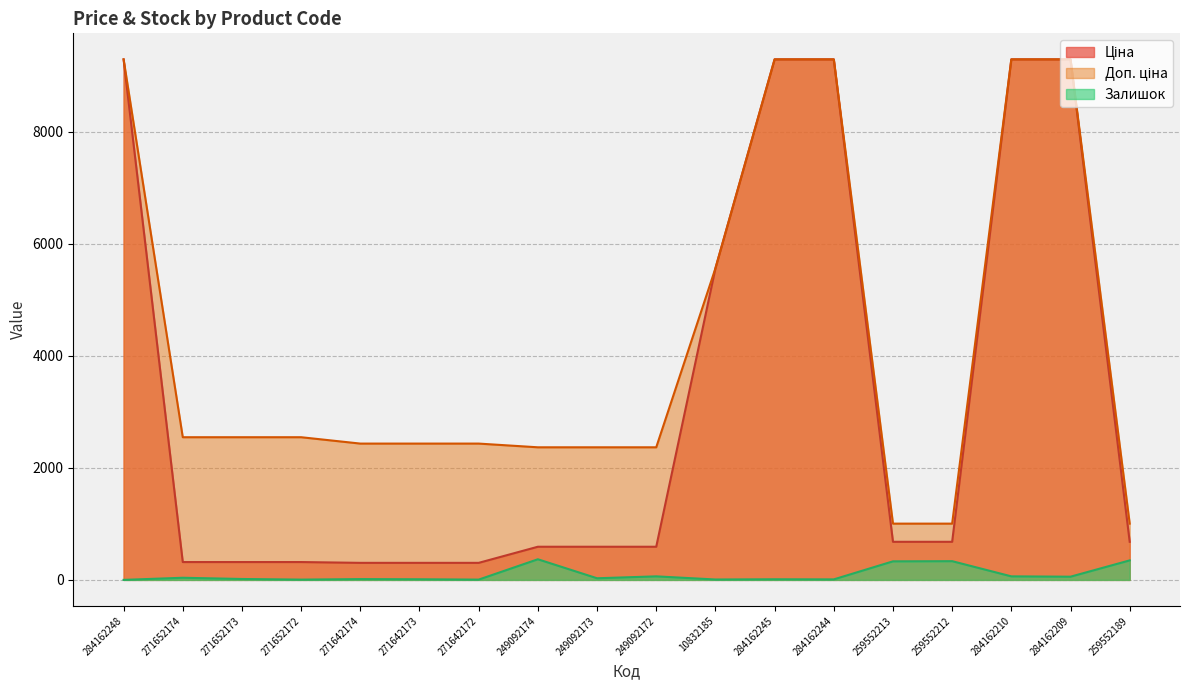

True or false: Залишок and Доп. ціна intersect in this chart.

False